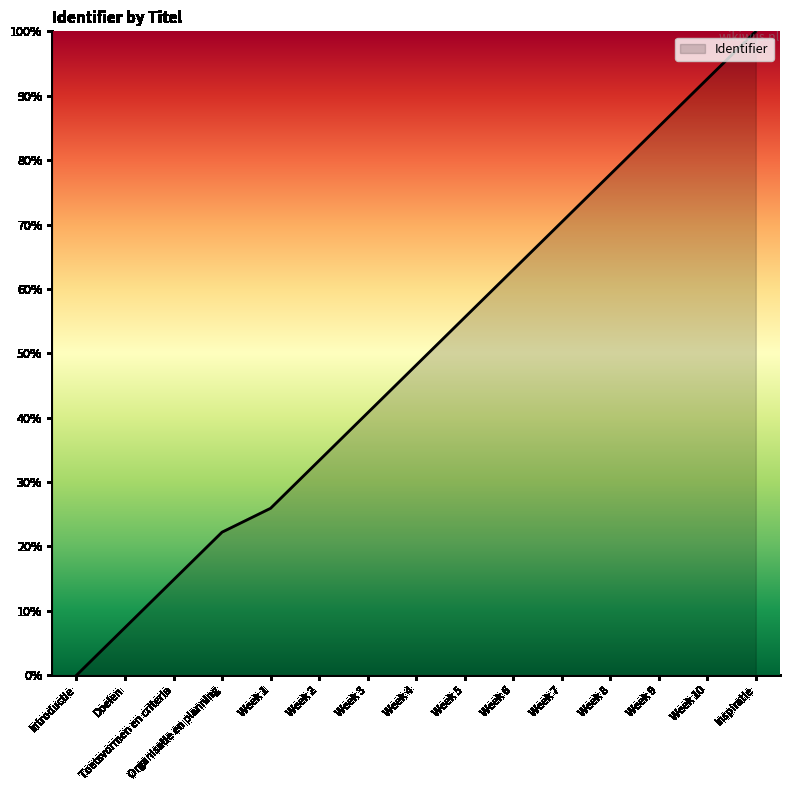

Does the chart have visible grid lines?

No